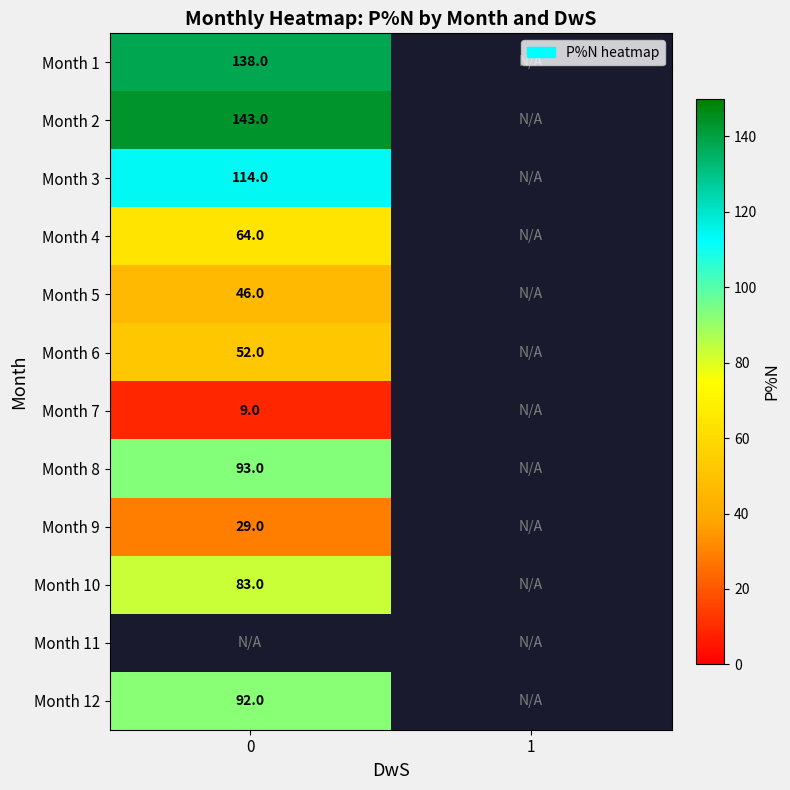

Is it true that Month 7 equals 9 at 0?

True